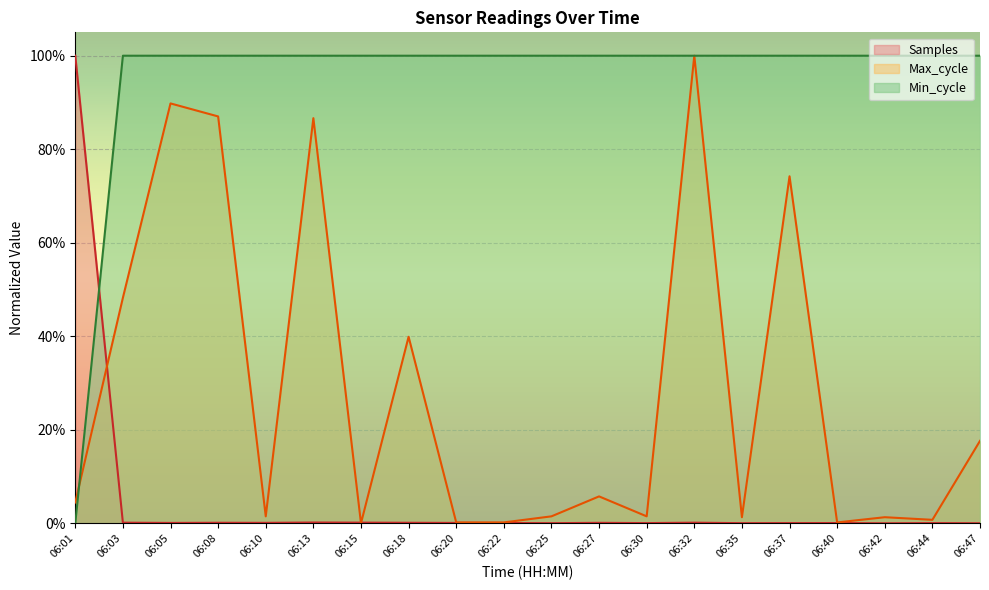

Which series has the largest total across all categories?

Min_cycle